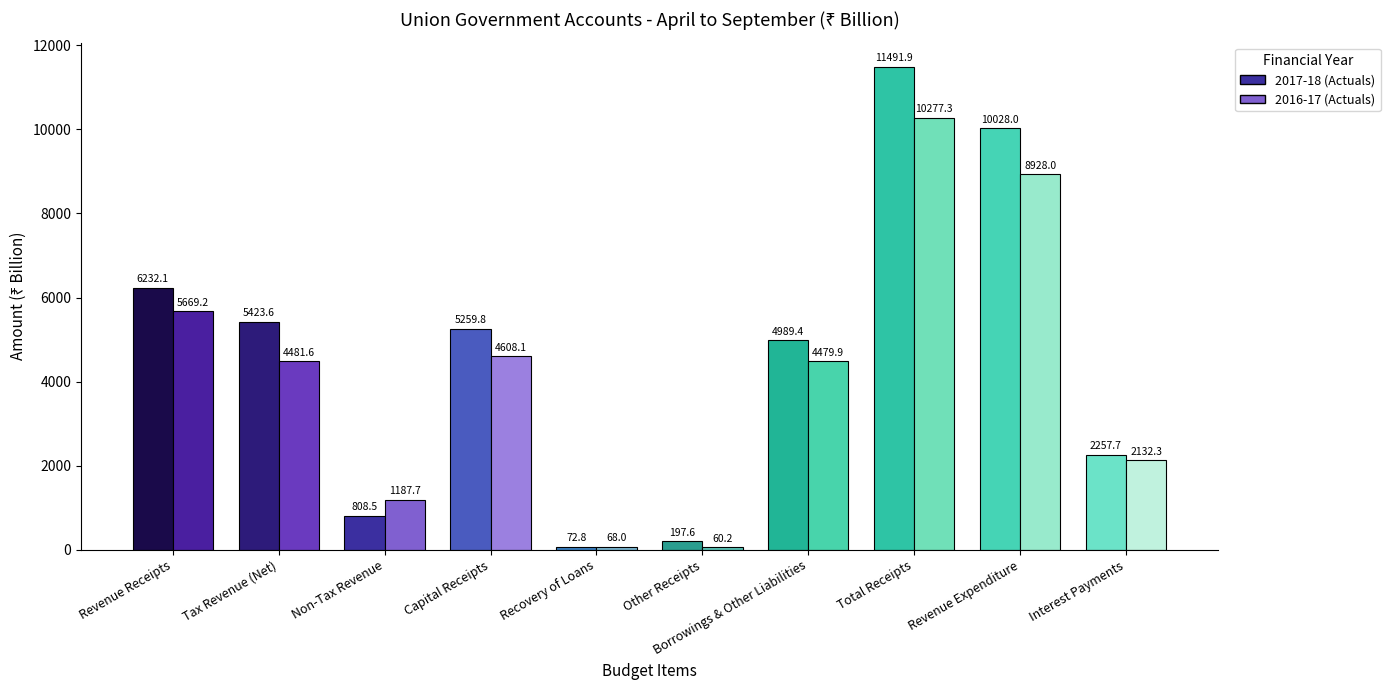

At Capital Receipts, list the series in order from smallest to largest.

2016-17 (Actuals), 2017-18 (Actuals)